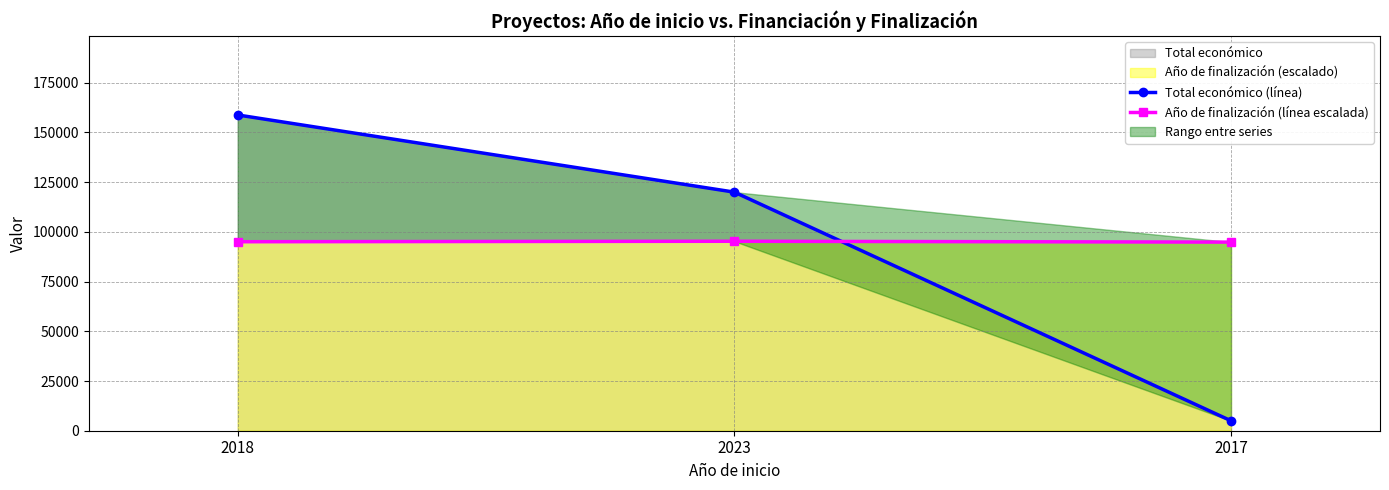

What is the label of the 2nd point from the right?

2023